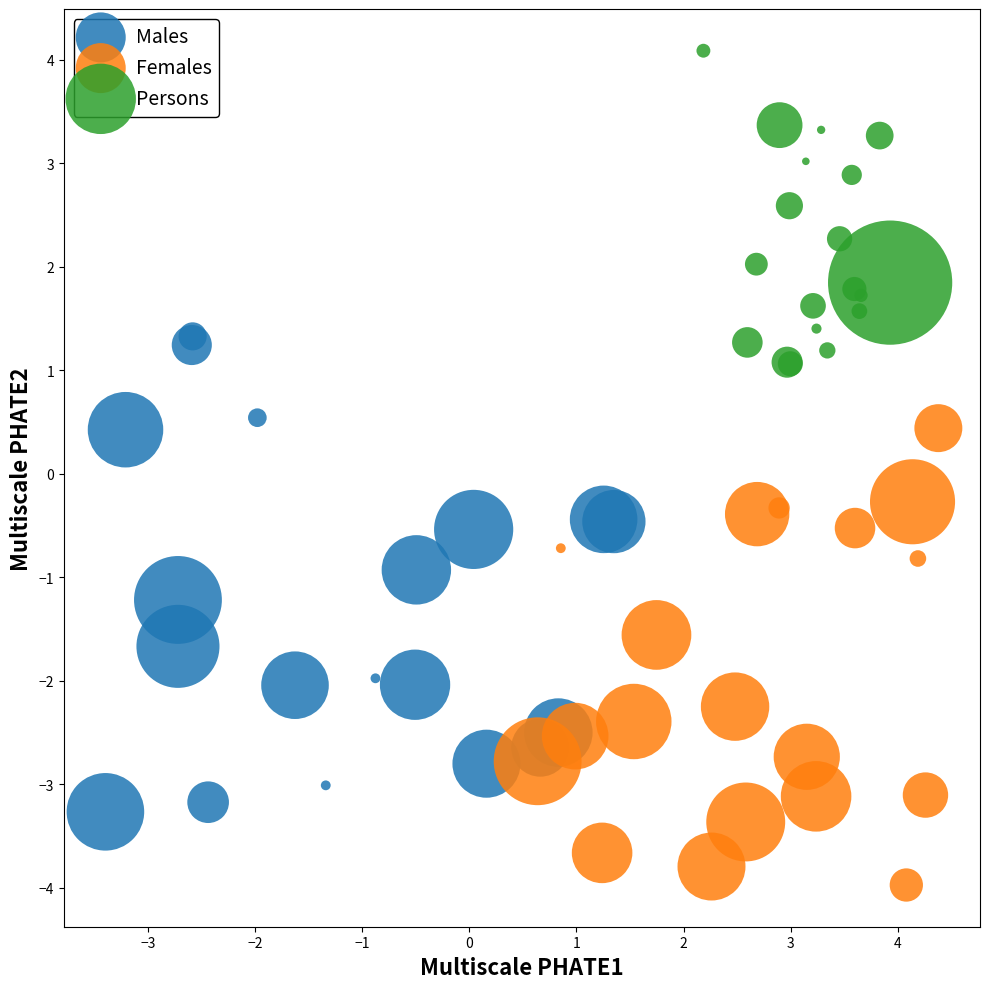

Which series contains the lowest Y value?

Females